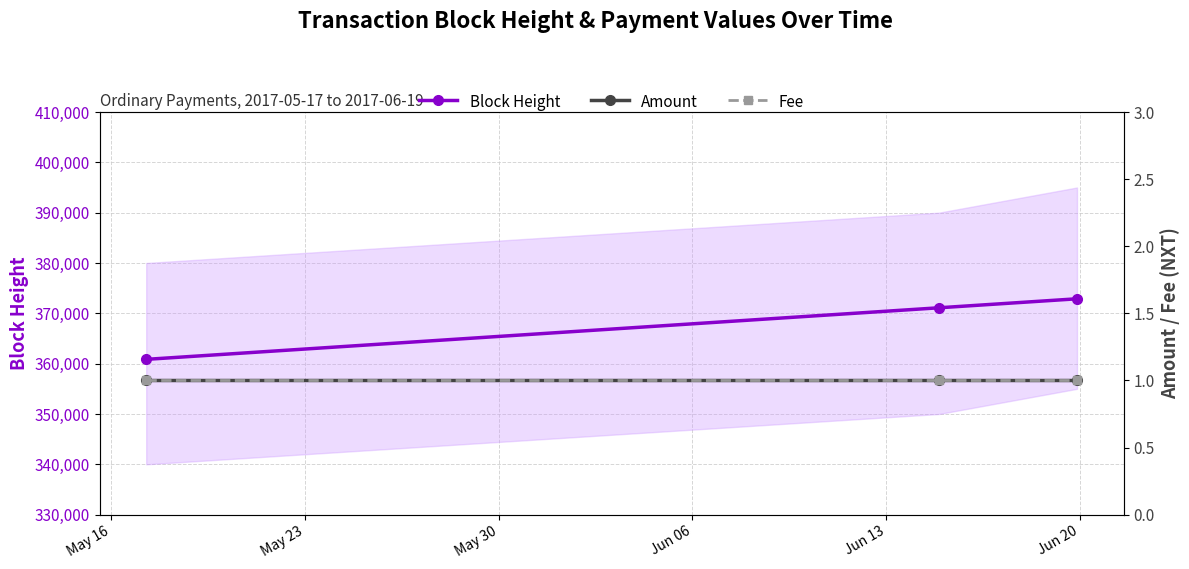

What is the highest value of the Block Height series?

372888